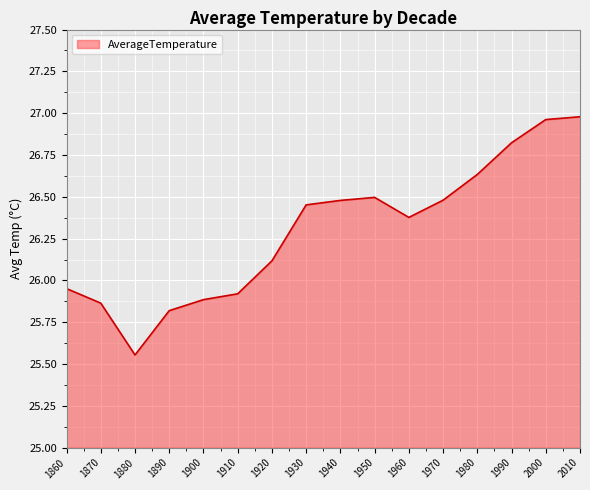

Which has a higher value, 1980 or 1950?

1980